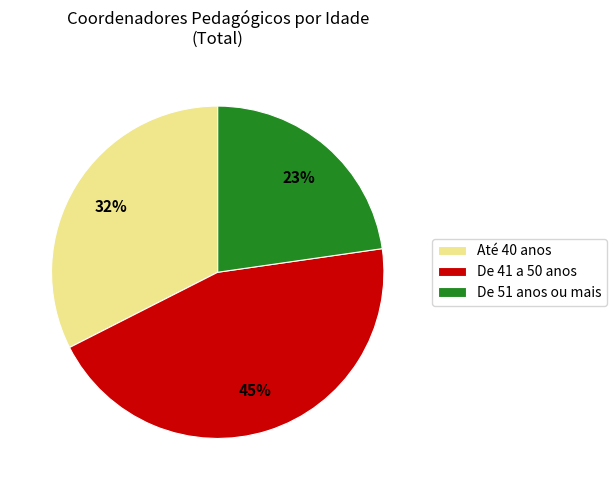

To the nearest percent, what is the difference between the largest and smallest slice percentages?

22%